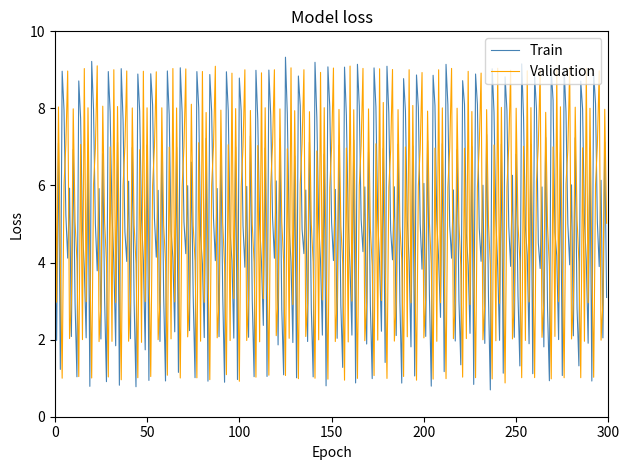

What is the difference between the maximum and minimum values in the Validation series?

8.2